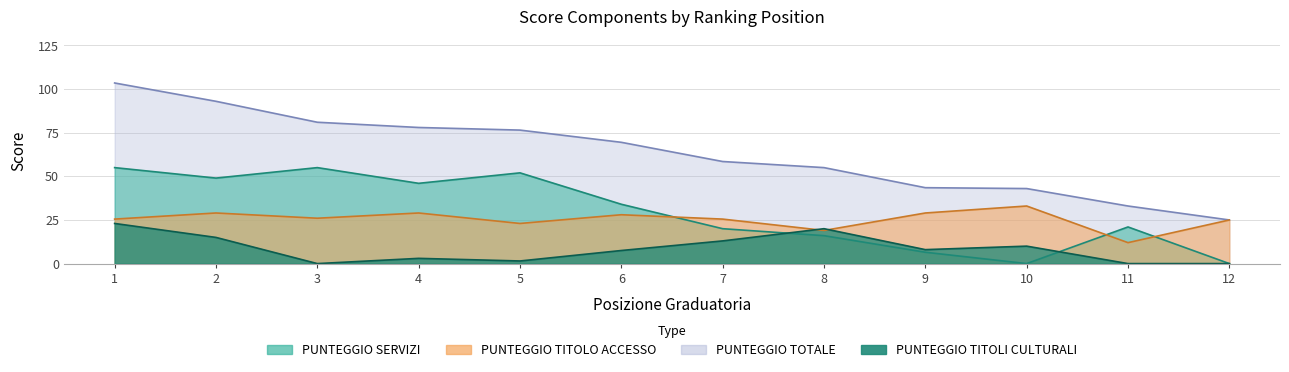

Rank the categories by PUNTEGGIO TITOLO ACCESSO value from lowest to highest.

11, 8, 5, 12, 1, 7, 3, 6, 2, 4, 9, 10